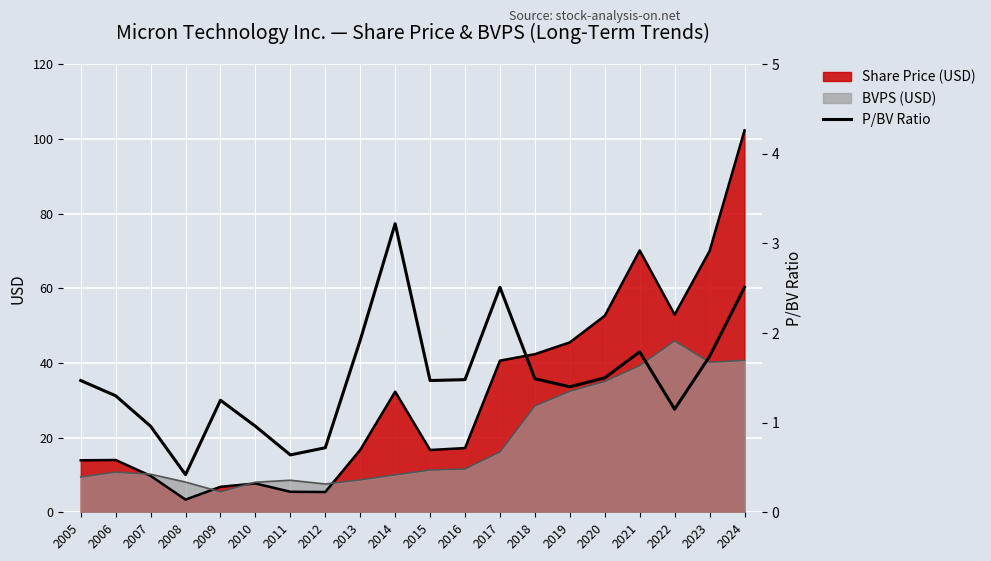

Does the chart display data point markers on the line(s)?

No